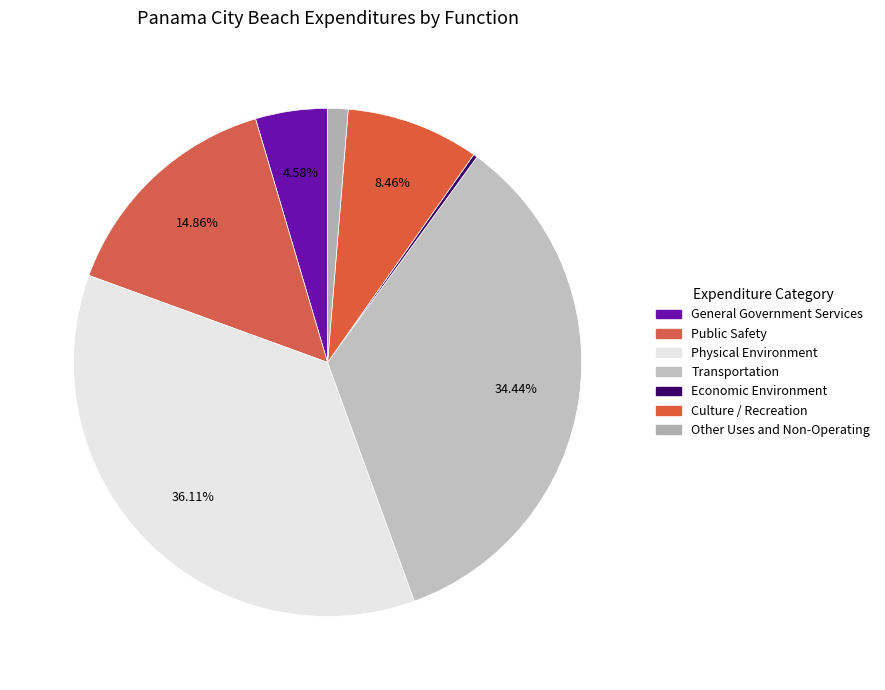

What percentage do General Government Services and Physical Environment together represent?

40.7%